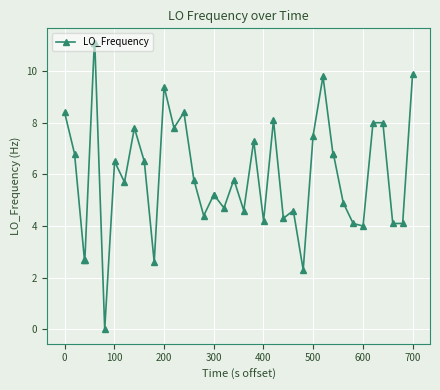

What is the maximum value shown in the chart?

11.1